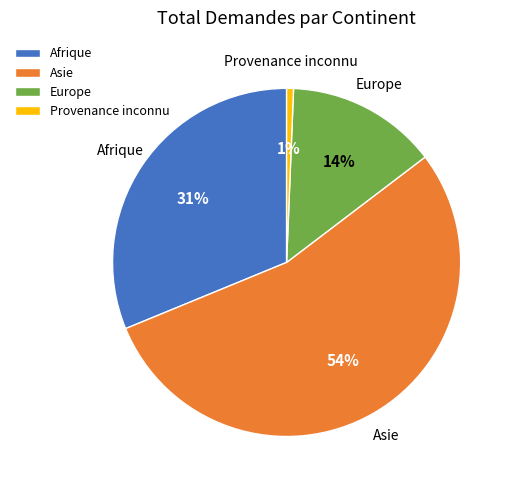

To the nearest percent, what is the combined percentage of Provenance inconnu and Asie?

55%